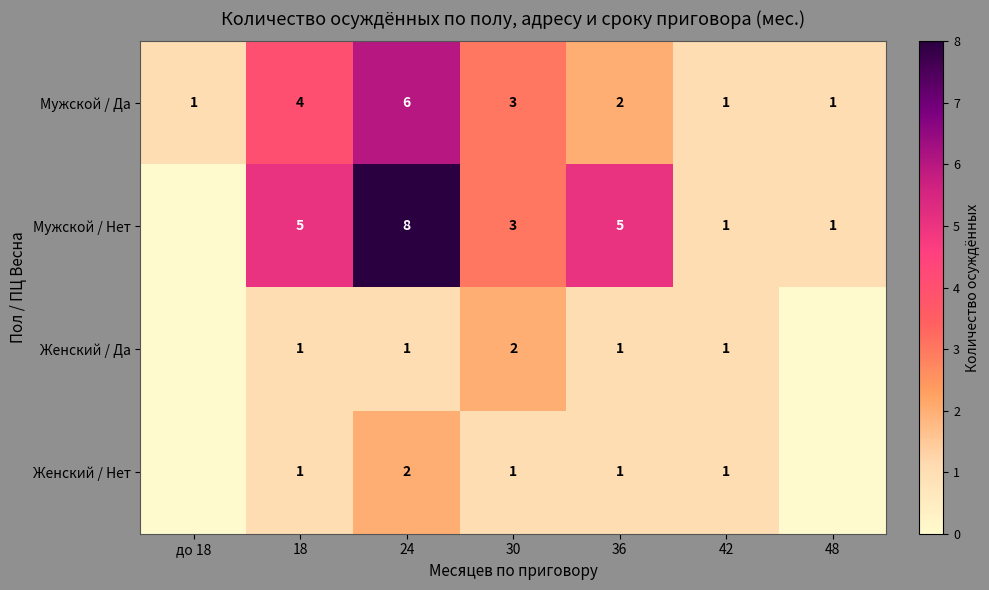

At which label does Мужской / Да reach its peak?

24